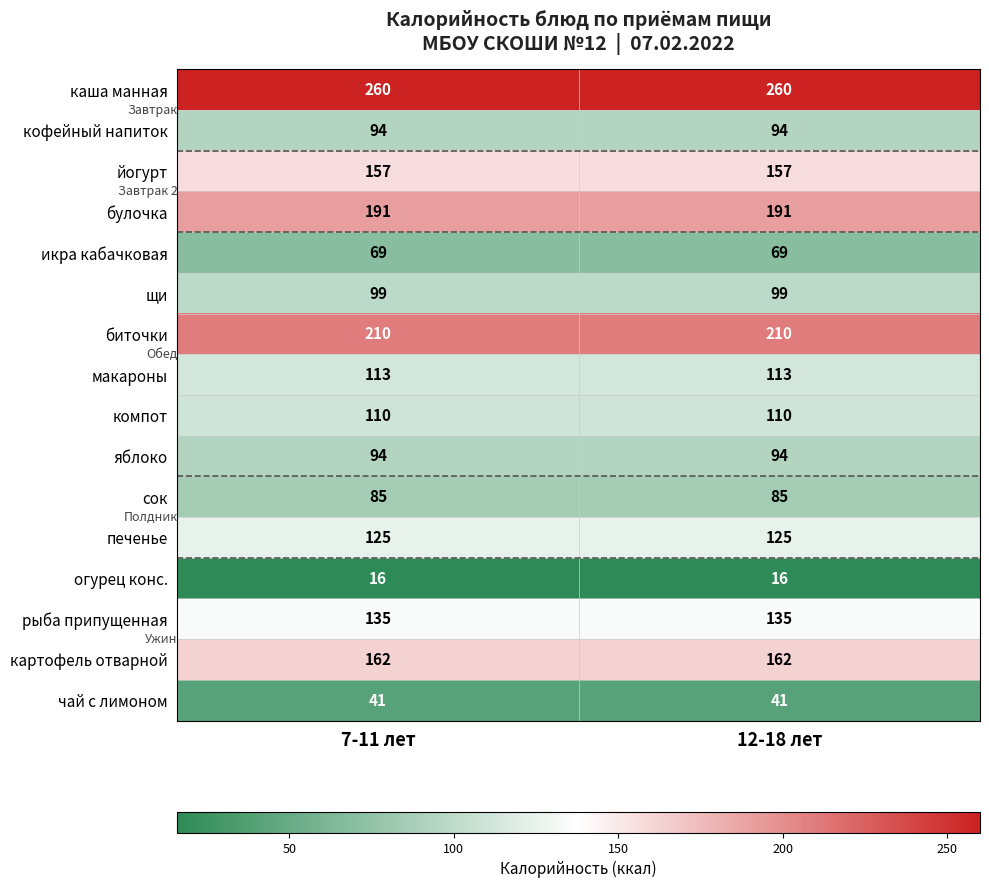

What is the lowest value of the огурец конс. series?

16